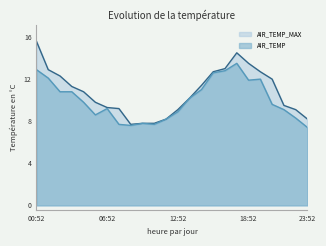

List the series in order of their peak value, highest first.

AIR_TEMP_MAX, AIR_TEMP